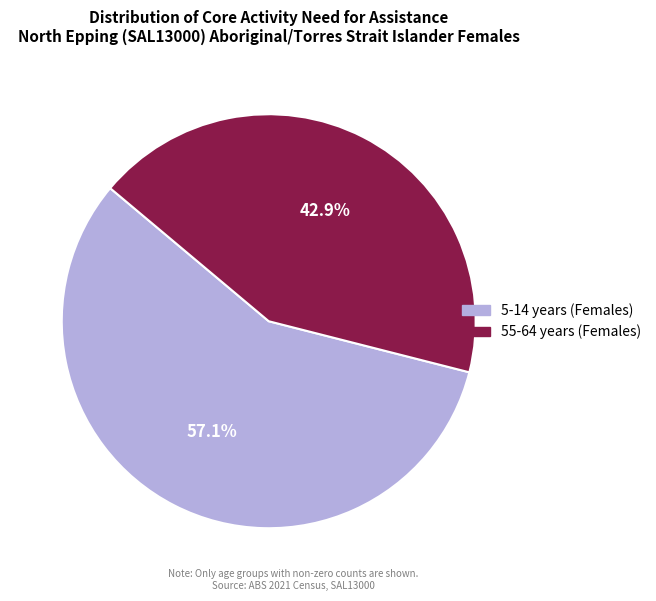

Is there a majority slice in this chart?

Yes